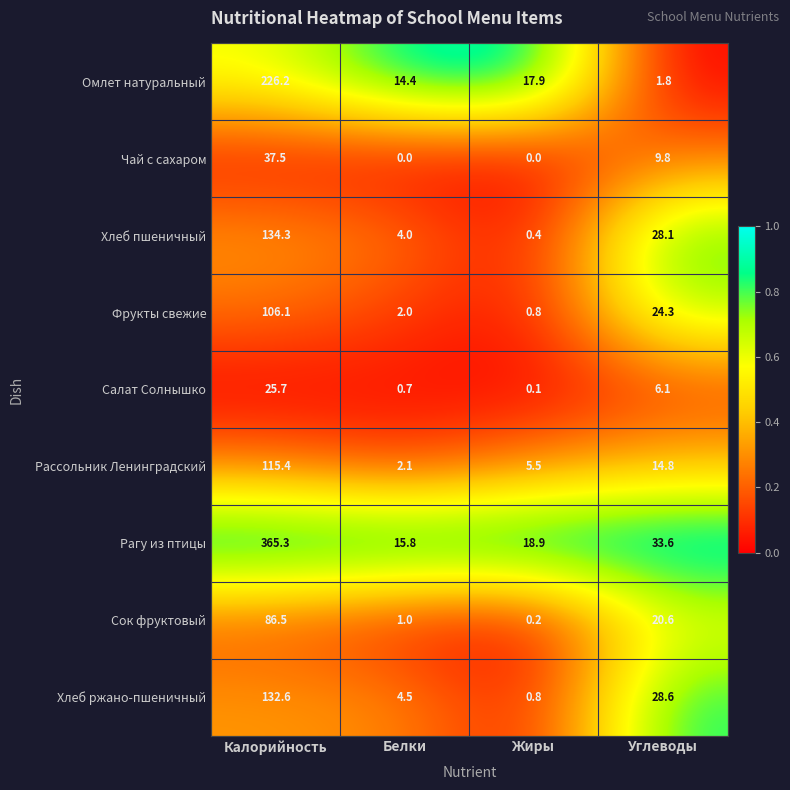

What is the difference between the Хлеб пшеничный values at Белки and Углеводы?

24.1